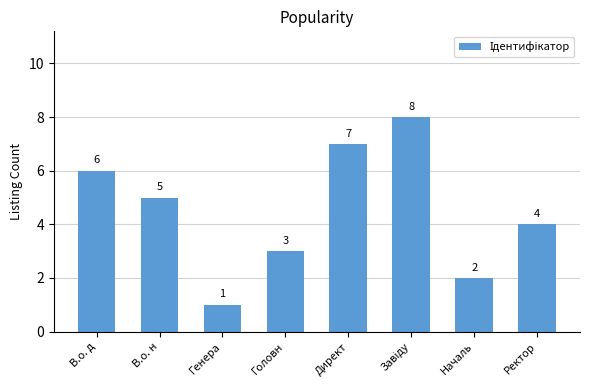

What is the greatest value displayed?

8